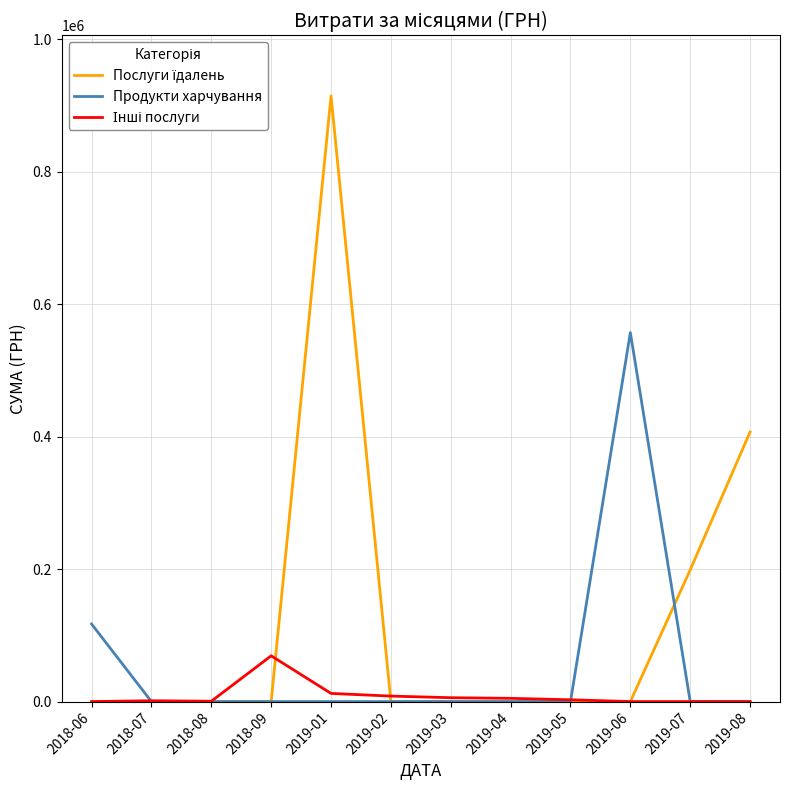

What is the spread (max minus min) of values at 2019-07?

198887.7